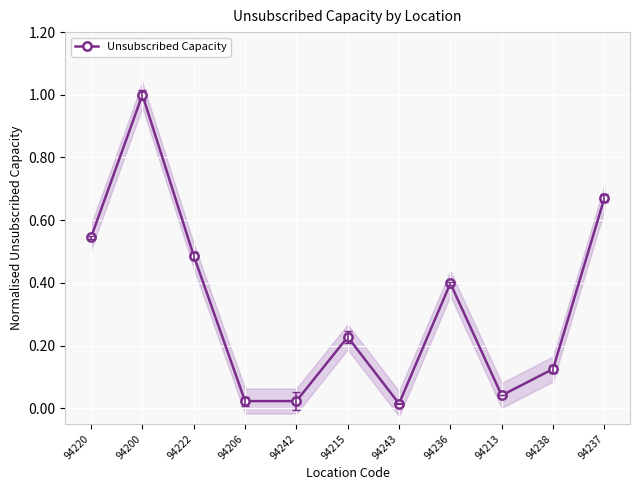

What is the change in value from 94222 to 94237?

+0.2